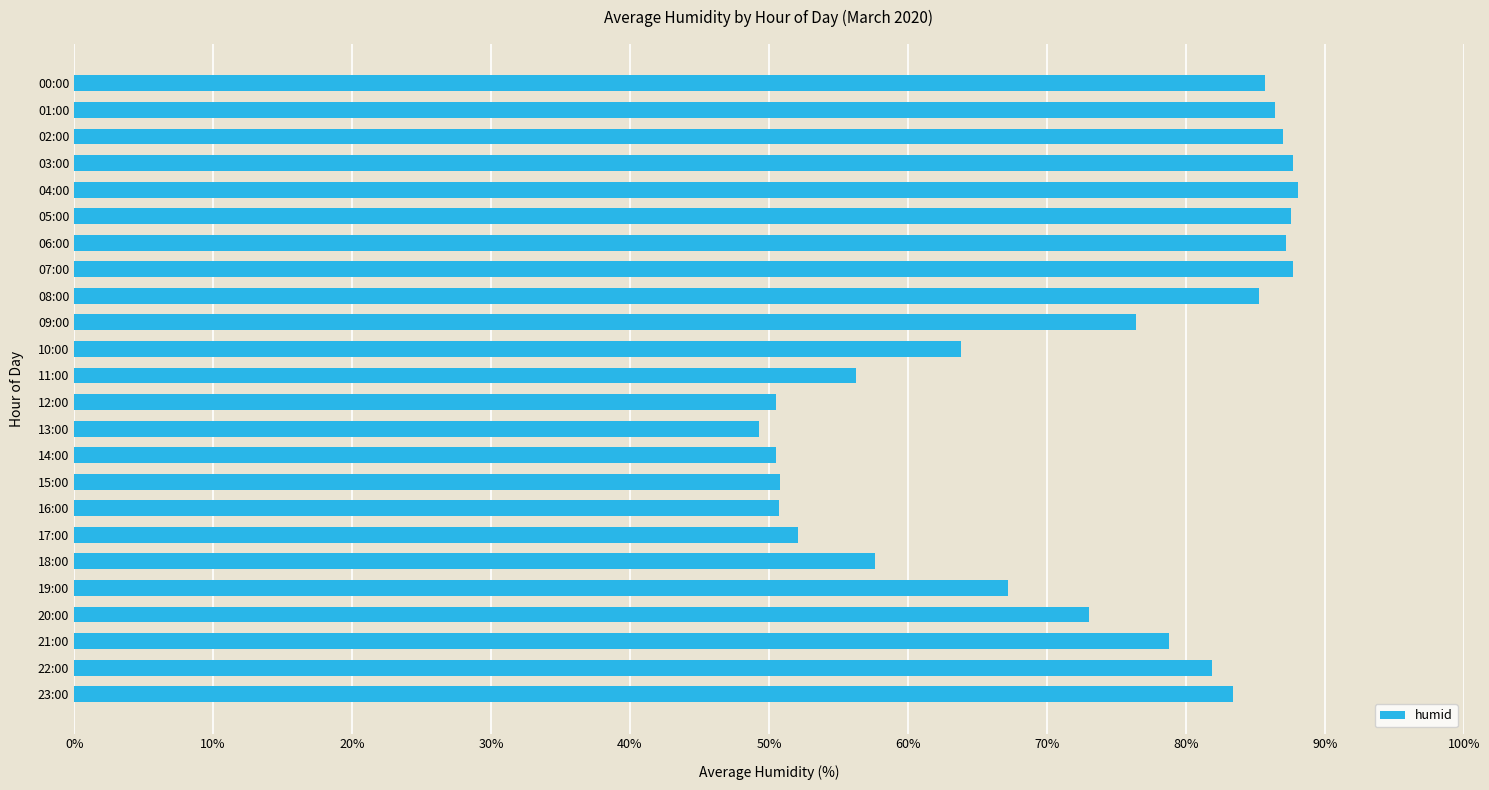

What is the sum of all values?

1725.0